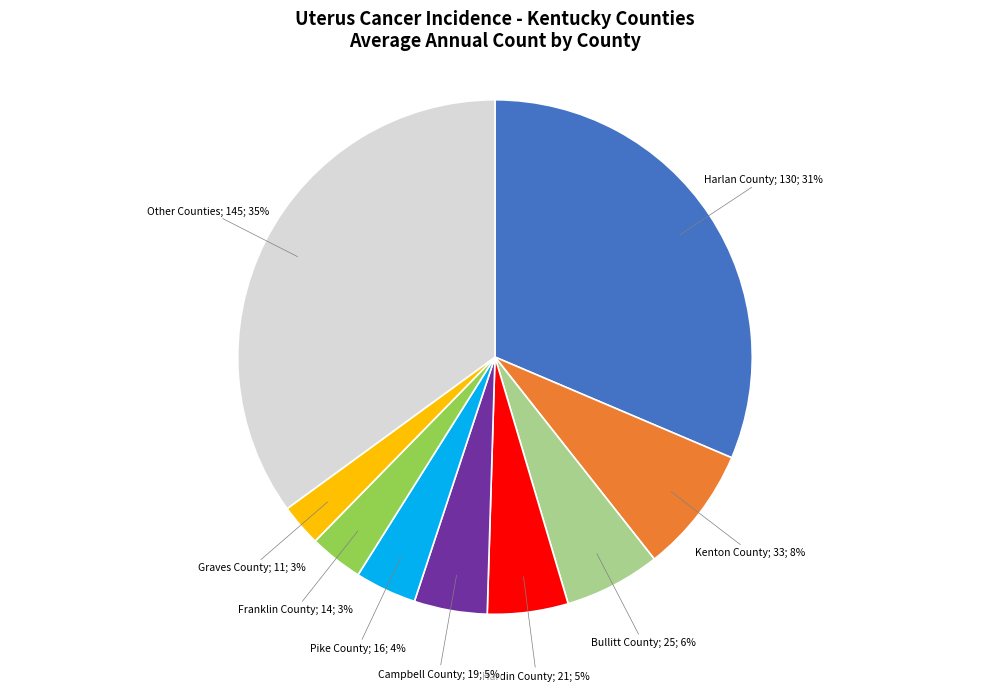

To the nearest percent, what is the average slice percentage?

11%